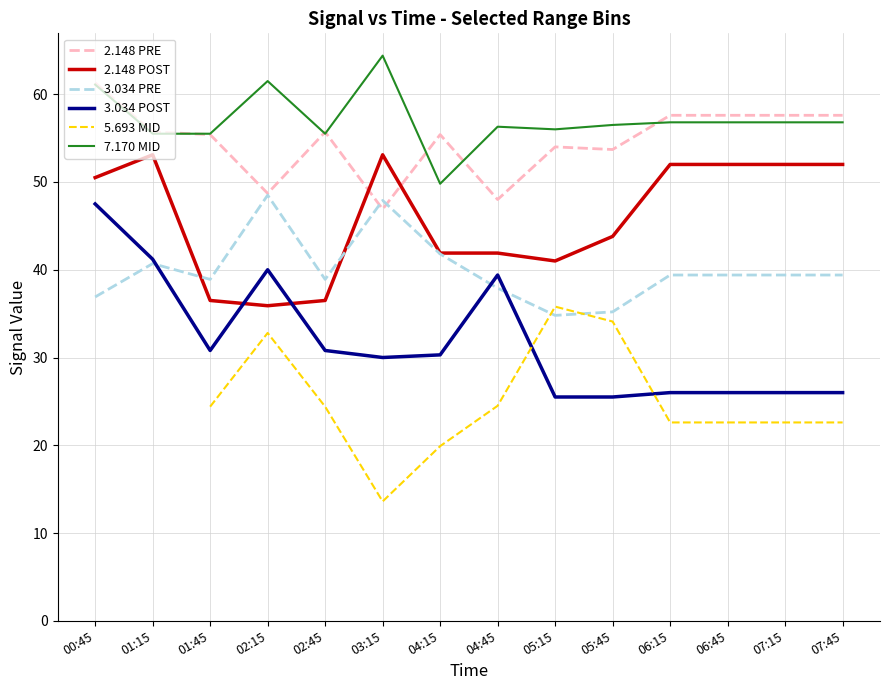

What is the sum of all 2.148 PRE values?

765.2